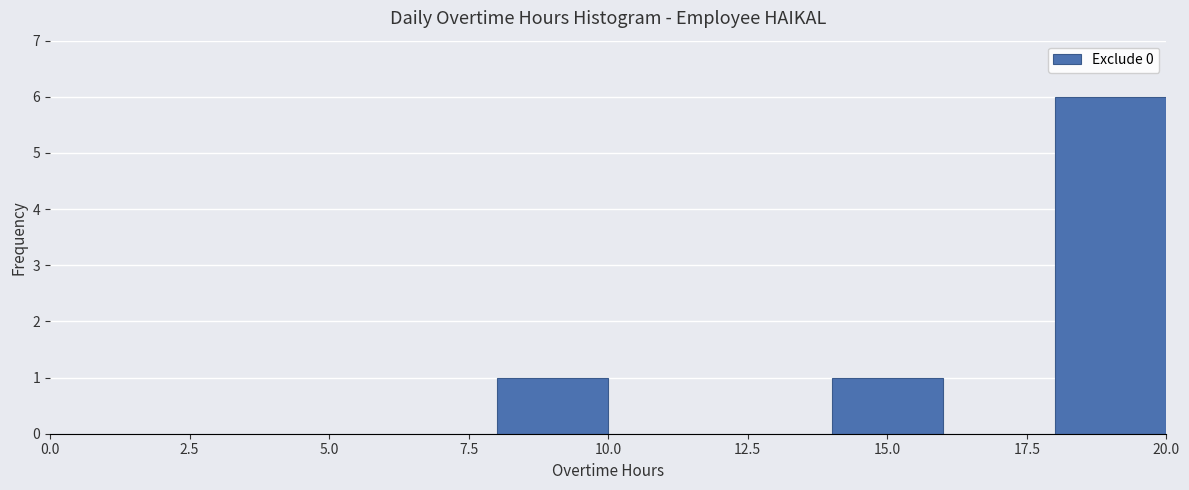

Over which range of the x-axis is the bar tallest?

18 to 20